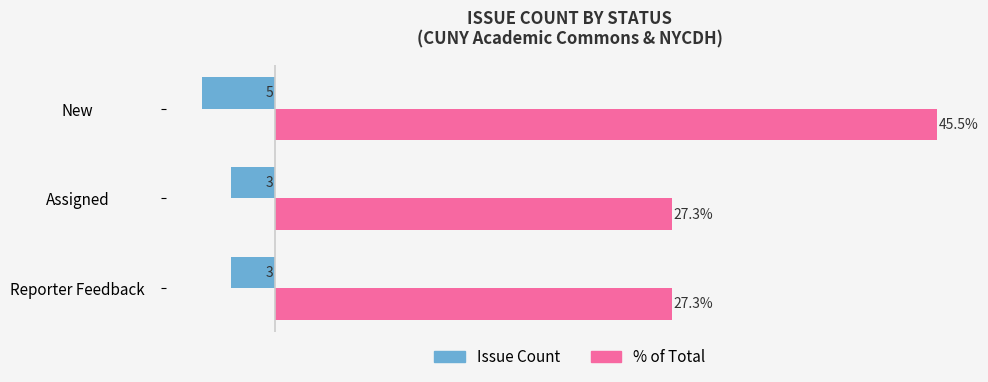

Which series has the widest spread of values?

% of Total